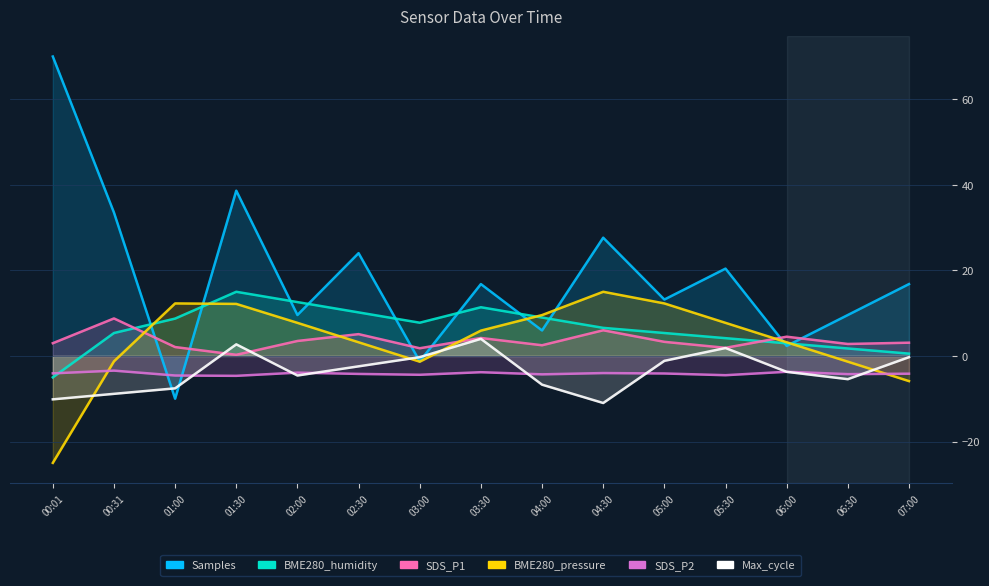

What is the minimum value shown in the chart?

-25.0